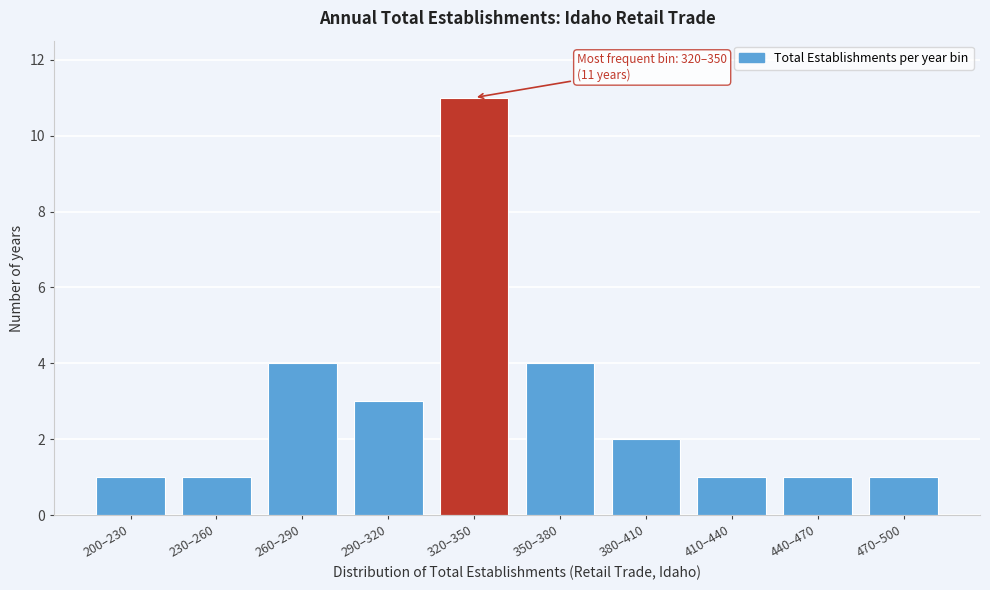

Reading left to right, list all the values displayed in this chart.

200–230=1	230–260=1	260–290=4	290–320=3	320–350=11	350–380=4	380–410=2	410–440=1	440–470=1	470–500=1